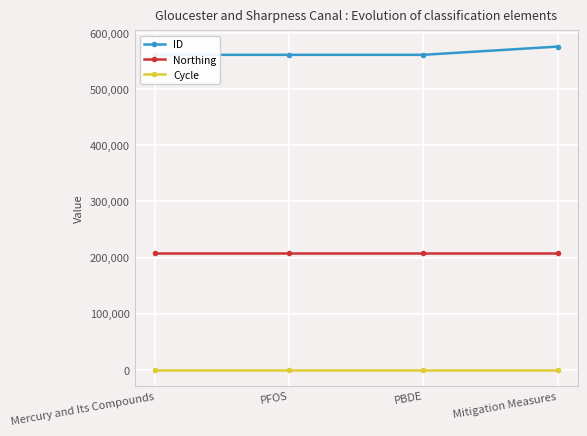

List the series in order of their peak value, highest first.

ID, Northing, Cycle